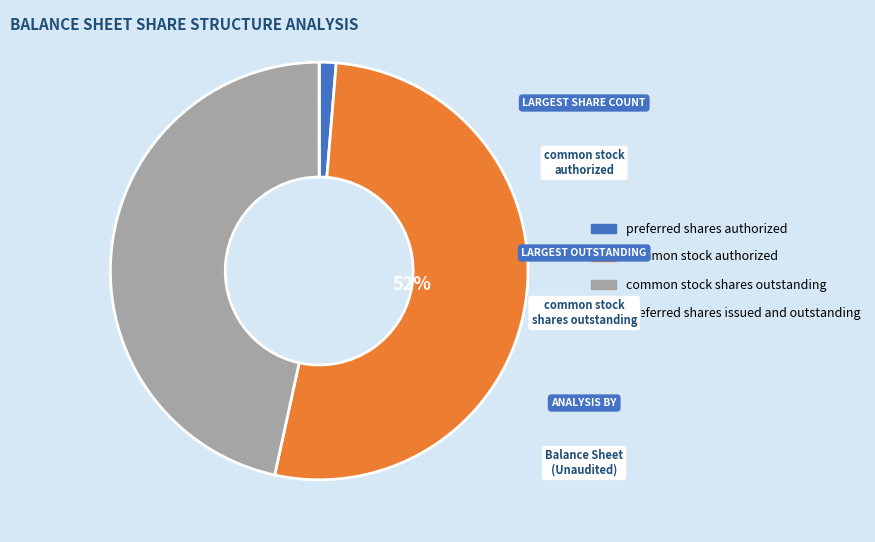

Which category accounts for the majority?

common stock authorized